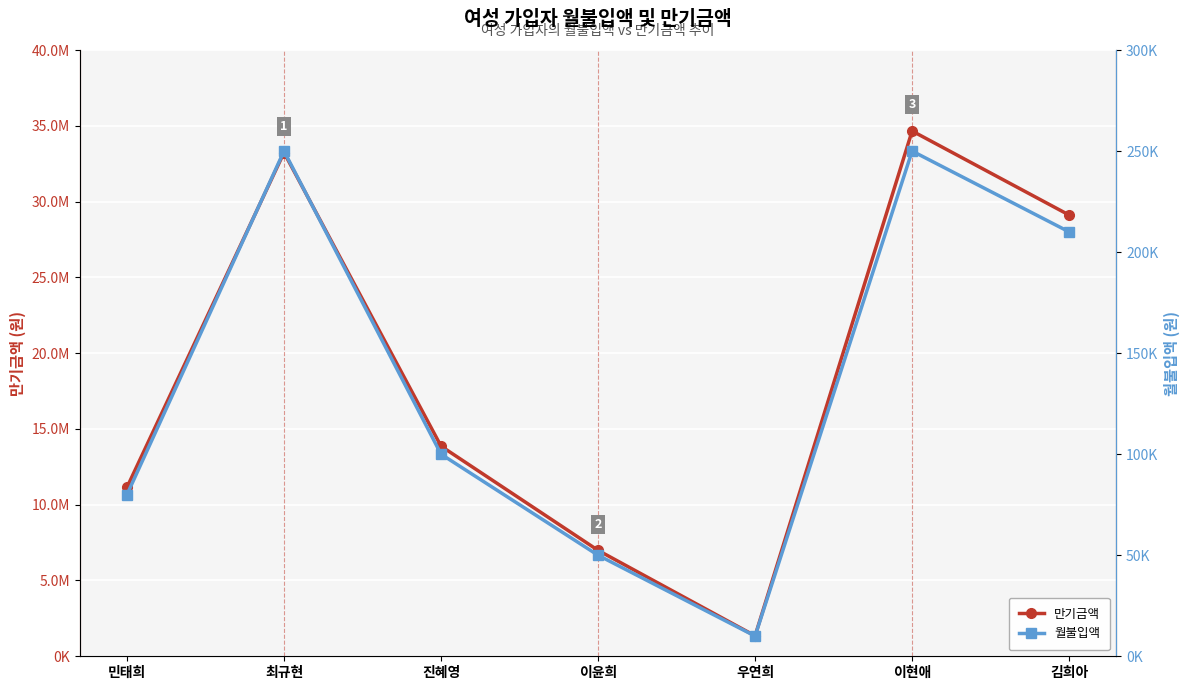

What is the average value of the 만기금액 series?

18621571